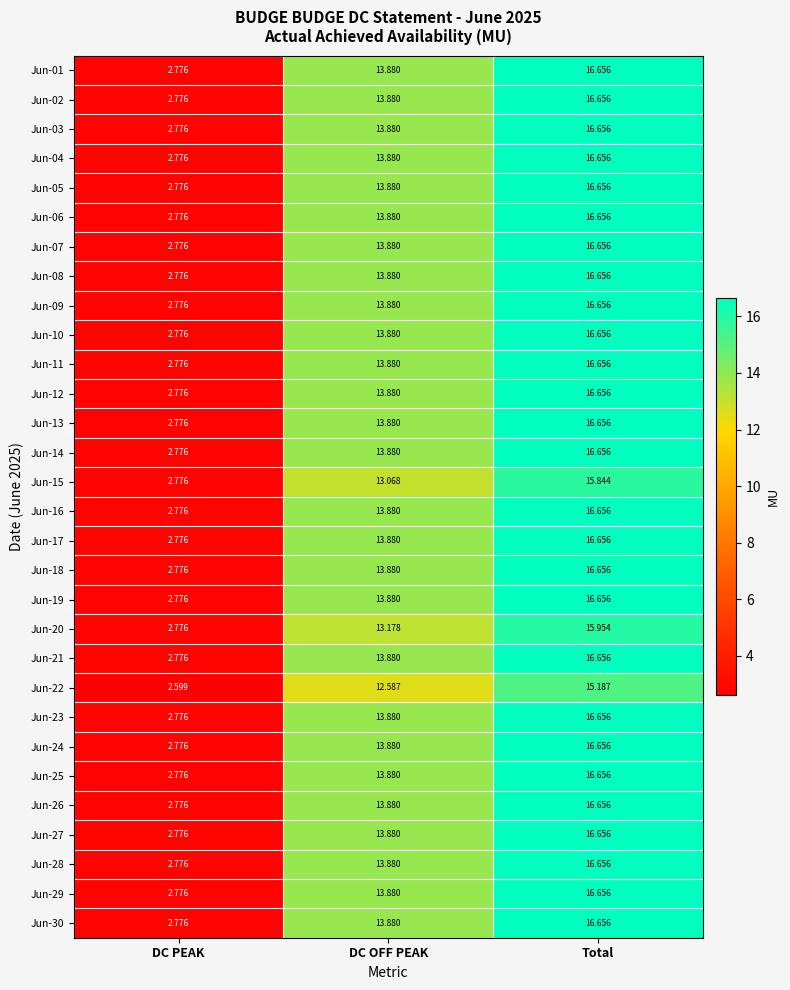

Is the value of Jun-19 at Total greater than the value of Jun-25 at DC OFF PEAK?

Yes